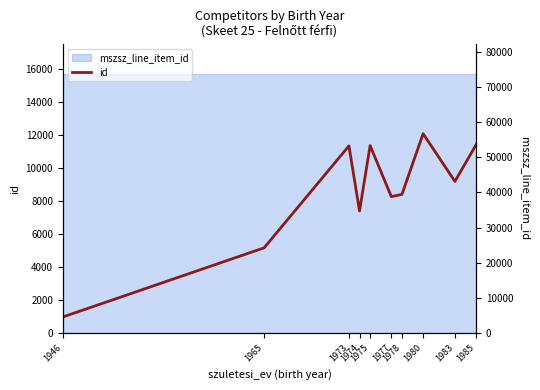

What is the difference between the values at 1983 and 1975?

2171